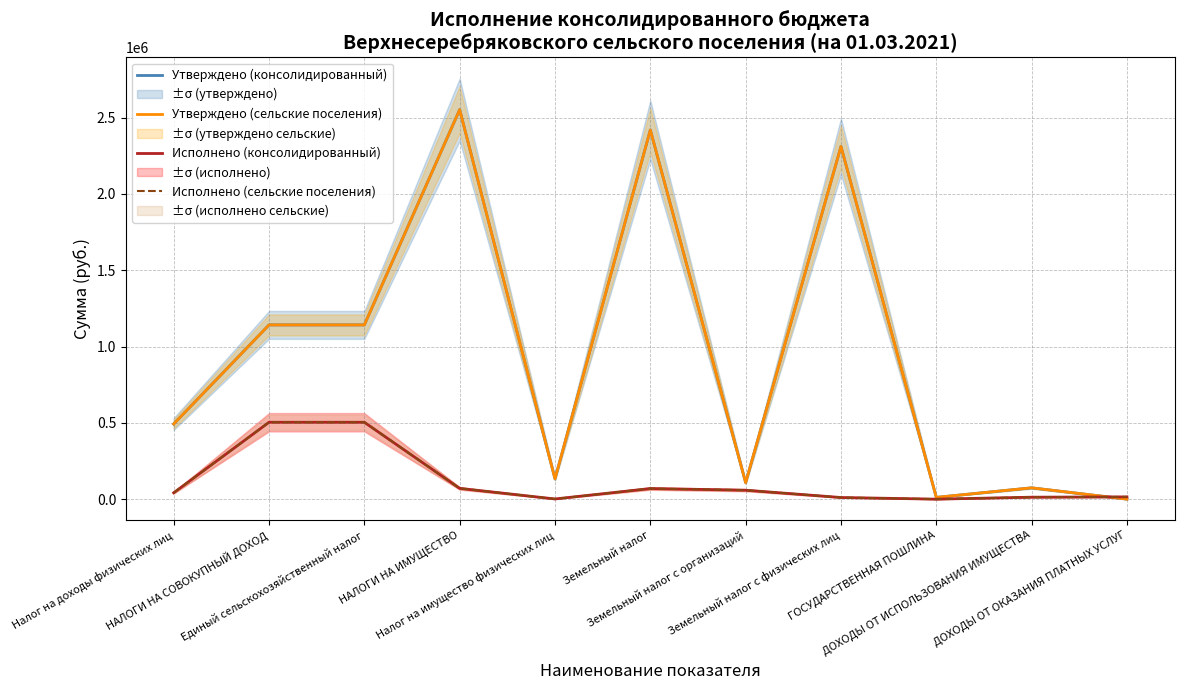

What value does the Утверждено (сельские поселения) series have at ДОХОДЫ ОТ ИСПОЛЬЗОВАНИЯ ИМУЩЕСТВА?

74200.0